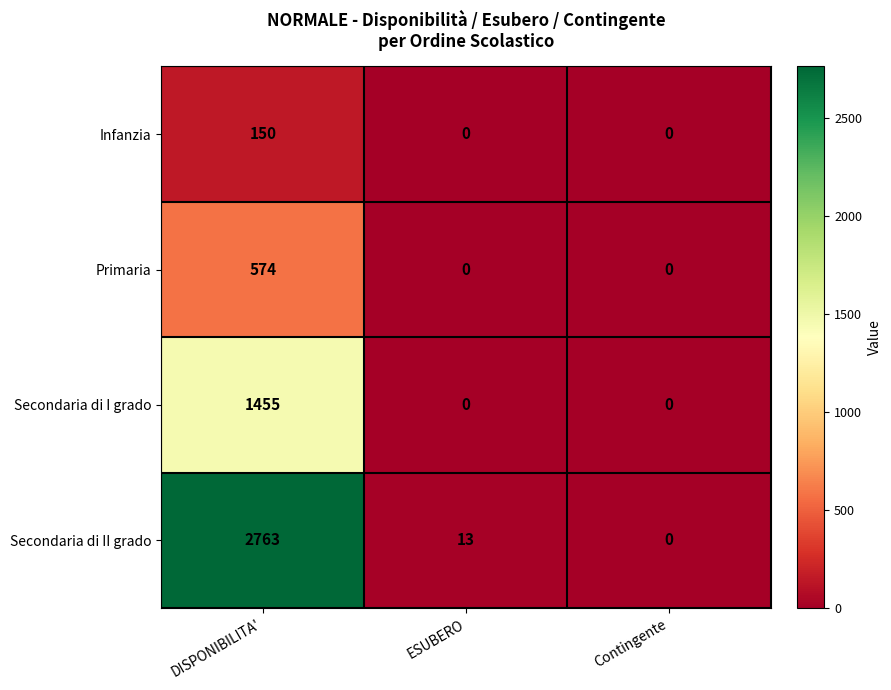

Count the Secondaria di I grado values in the range 0 to 1455.

3